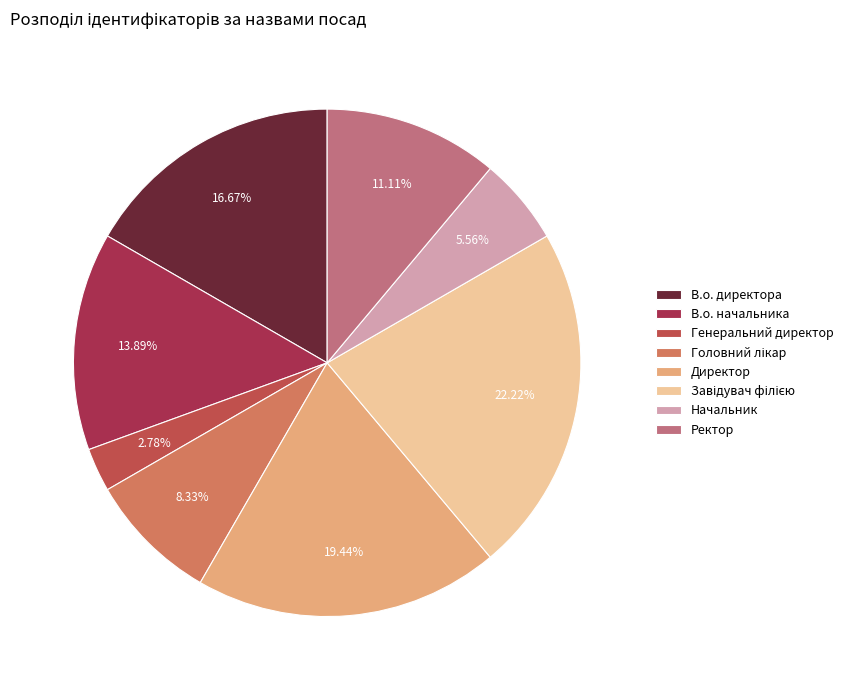

Does any single category account for the majority?

No